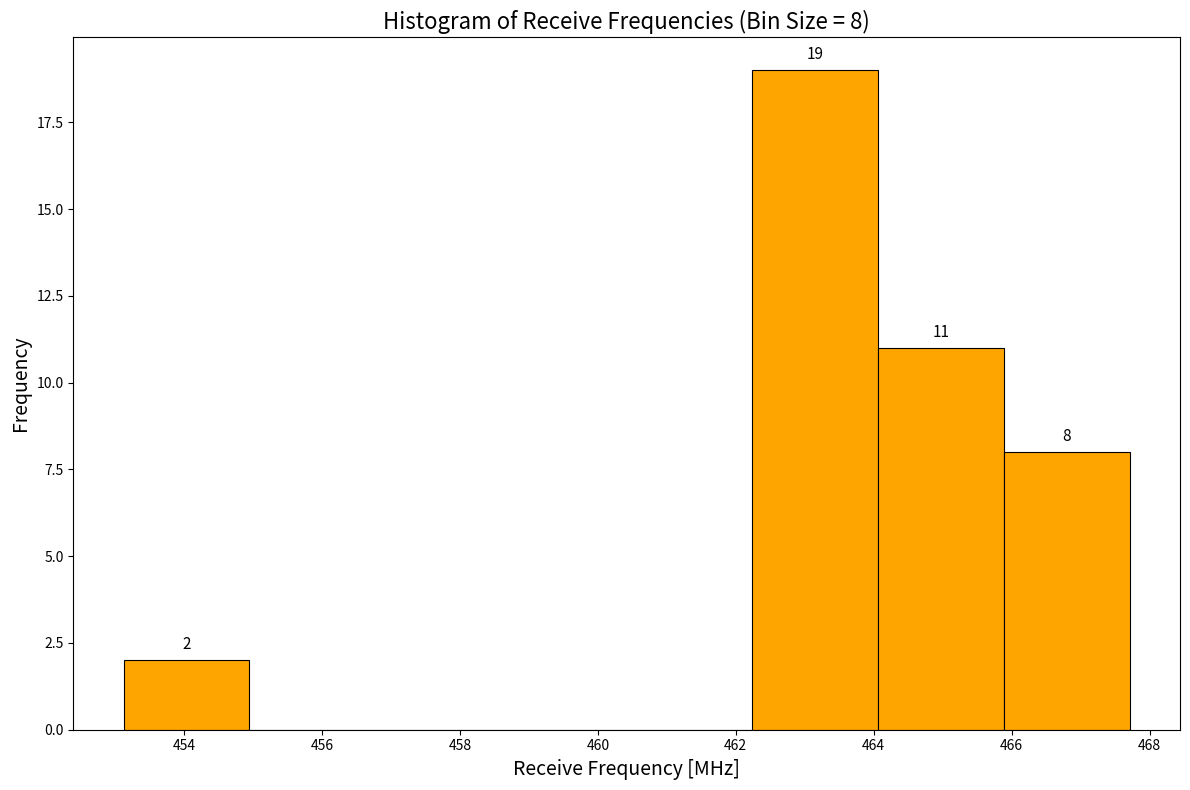

Over which range of the x-axis is the bar tallest?

462.2 to 464.0